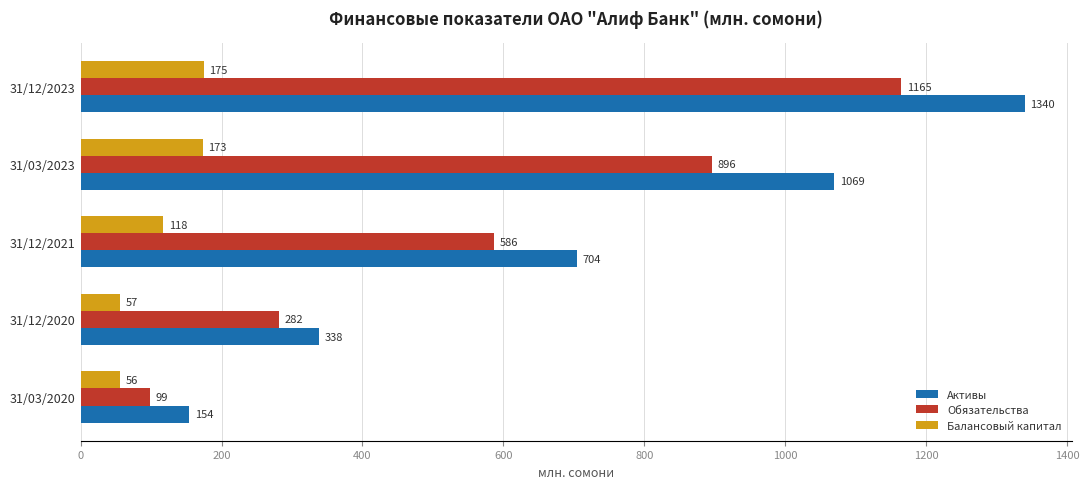

The value of Балансовый капитал at 31/03/2020 is 55.6. True or false?

True